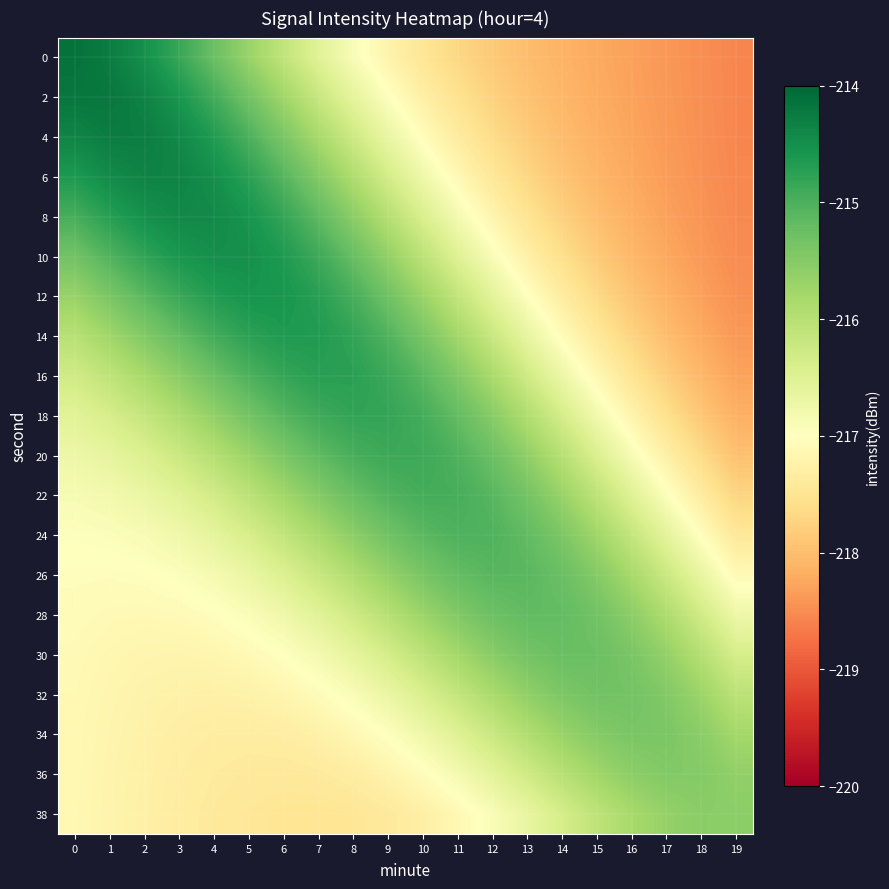

Reading right to left, transcribe all the data shown in this chart.

0: 19=-218.6	18=-218.5	17=-218.4	16=-218.3	15=-218.2	14=-218.1	13=-218.0	12=-217.9	11=-217.7	10=-217.5	9=-217.2	8=-216.9	7=-216.5	6=-216.1	5=-215.7	4=-215.3	3=-214.9	2=-214.5	1=-214.3	0=-214.1
2: 19=-218.6	18=-218.5	17=-218.4	16=-218.3	15=-218.2	14=-218.1	13=-217.9	12=-217.8	11=-217.6	10=-217.3	9=-217.0	8=-216.6	7=-216.2	6=-215.8	5=-215.3	4=-214.9	3=-214.6	2=-214.3	1=-214.2	0=-214.2
4: 19=-218.6	18=-218.5	17=-218.4	16=-218.3	15=-218.2	14=-218.0	13=-217.8	12=-217.6	11=-217.4	10=-217.1	9=-216.7	8=-216.3	7=-215.8	6=-215.4	5=-215.0	4=-214.7	3=-214.4	2=-214.3	1=-214.3	0=-214.4
6: 19=-218.5	18=-218.5	17=-218.4	16=-218.2	15=-218.1	14=-217.9	13=-217.7	12=-217.4	11=-217.1	10=-216.8	9=-216.4	8=-215.9	7=-215.5	6=-215.1	5=-214.7	4=-214.5	3=-214.4	2=-214.3	1=-214.4	0=-214.6
8: 19=-218.5	18=-218.4	17=-218.3	16=-218.2	15=-218.0	14=-217.8	13=-217.5	12=-217.2	11=-216.8	10=-216.4	9=-216.0	8=-215.6	7=-215.2	6=-214.8	5=-214.6	4=-214.4	3=-214.4	2=-214.5	1=-214.7	0=-215.0
10: 19=-218.5	18=-218.4	17=-218.2	16=-218.1	15=-217.9	14=-217.6	13=-217.3	12=-216.9	11=-216.5	10=-216.1	9=-215.6	8=-215.2	7=-214.9	6=-214.6	5=-214.5	4=-214.5	3=-214.6	2=-214.8	1=-215.0	0=-215.3
12: 19=-218.5	18=-218.3	17=-218.1	16=-217.9	15=-217.7	14=-217.4	13=-217.0	12=-216.6	11=-216.1	10=-215.7	9=-215.3	8=-215.0	7=-214.7	6=-214.6	5=-214.6	4=-214.7	3=-214.9	2=-215.1	1=-215.4	0=-215.7
14: 19=-218.4	18=-218.2	17=-218.0	16=-217.7	15=-217.4	14=-217.1	13=-216.7	12=-216.2	11=-215.8	10=-215.4	9=-215.0	8=-214.8	7=-214.7	6=-214.6	5=-214.7	4=-214.9	3=-215.2	2=-215.5	1=-215.8	0=-216.0
16: 19=-218.3	18=-218.1	17=-217.8	16=-217.5	15=-217.1	14=-216.7	13=-216.3	12=-215.9	11=-215.5	10=-215.1	9=-214.9	8=-214.7	7=-214.7	6=-214.8	5=-215.0	4=-215.3	3=-215.5	2=-215.8	1=-216.1	0=-216.3
18: 19=-218.2	18=-217.9	17=-217.6	16=-217.2	15=-216.8	14=-216.4	13=-215.9	12=-215.5	11=-215.2	10=-214.9	9=-214.8	8=-214.8	7=-214.9	6=-215.1	5=-215.3	4=-215.6	3=-215.9	2=-216.2	1=-216.4	0=-216.5
20: 19=-218.0	18=-217.7	17=-217.3	16=-216.9	15=-216.4	14=-216.0	13=-215.6	12=-215.3	11=-215.0	10=-214.9	9=-214.9	8=-215.0	7=-215.2	6=-215.4	5=-215.7	4=-216.0	3=-216.2	2=-216.5	1=-216.6	0=-216.7
22: 19=-217.7	18=-217.4	17=-217.0	16=-216.5	15=-216.1	14=-215.7	13=-215.3	12=-215.1	11=-215.0	10=-214.9	9=-215.0	8=-215.2	7=-215.5	6=-215.8	5=-216.1	4=-216.3	3=-216.5	2=-216.7	1=-216.8	0=-216.9
24: 19=-217.4	18=-217.0	17=-216.6	16=-216.2	15=-215.8	14=-215.4	13=-215.2	12=-215.0	11=-215.0	10=-215.1	9=-215.3	8=-215.6	7=-215.8	6=-216.1	5=-216.4	4=-216.6	3=-216.8	2=-216.9	1=-216.9	0=-217.0
26: 19=-217.1	18=-216.7	17=-216.2	16=-215.8	15=-215.5	14=-215.2	13=-215.1	12=-215.1	11=-215.2	10=-215.4	9=-215.6	8=-215.9	7=-216.2	6=-216.5	5=-216.7	4=-216.8	3=-217.0	2=-217.0	1=-217.0	0=-217.0
28: 19=-216.7	18=-216.3	17=-215.9	16=-215.6	15=-215.3	14=-215.2	13=-215.2	12=-215.3	11=-215.5	10=-215.7	9=-216.0	8=-216.3	7=-216.5	6=-216.8	5=-216.9	4=-217.0	3=-217.1	2=-217.1	1=-217.1	0=-217.1
30: 19=-216.4	18=-216.0	17=-215.6	16=-215.4	15=-215.3	14=-215.2	13=-215.3	12=-215.5	11=-215.8	10=-216.1	9=-216.4	8=-216.6	7=-216.8	6=-217.0	5=-217.1	4=-217.2	3=-217.2	2=-217.2	1=-217.2	0=-217.1
32: 19=-216.1	18=-215.7	17=-215.5	16=-215.3	15=-215.3	14=-215.4	13=-215.6	12=-215.9	11=-216.1	10=-216.4	9=-216.7	8=-216.9	7=-217.1	6=-217.2	5=-217.2	4=-217.3	3=-217.3	2=-217.2	1=-217.2	0=-217.1
34: 19=-215.8	18=-215.5	17=-215.4	16=-215.4	15=-215.5	14=-215.7	13=-215.9	12=-216.2	11=-216.5	10=-216.8	9=-217.0	8=-217.1	7=-217.3	6=-217.3	5=-217.3	4=-217.3	3=-217.3	2=-217.3	1=-217.2	0=-217.1
36: 19=-215.6	18=-215.5	17=-215.5	16=-215.6	15=-215.8	14=-216.0	13=-216.3	12=-216.6	11=-216.8	10=-217.1	9=-217.2	8=-217.3	7=-217.4	6=-217.4	5=-217.4	4=-217.4	3=-217.3	2=-217.3	1=-217.2	0=-217.1
38: 19=-215.6	18=-215.5	17=-215.6	16=-215.8	15=-216.1	14=-216.4	13=-216.7	12=-216.9	11=-217.1	10=-217.3	9=-217.4	8=-217.5	7=-217.5	6=-217.5	5=-217.5	4=-217.4	3=-217.3	2=-217.3	1=-217.2	0=-217.1